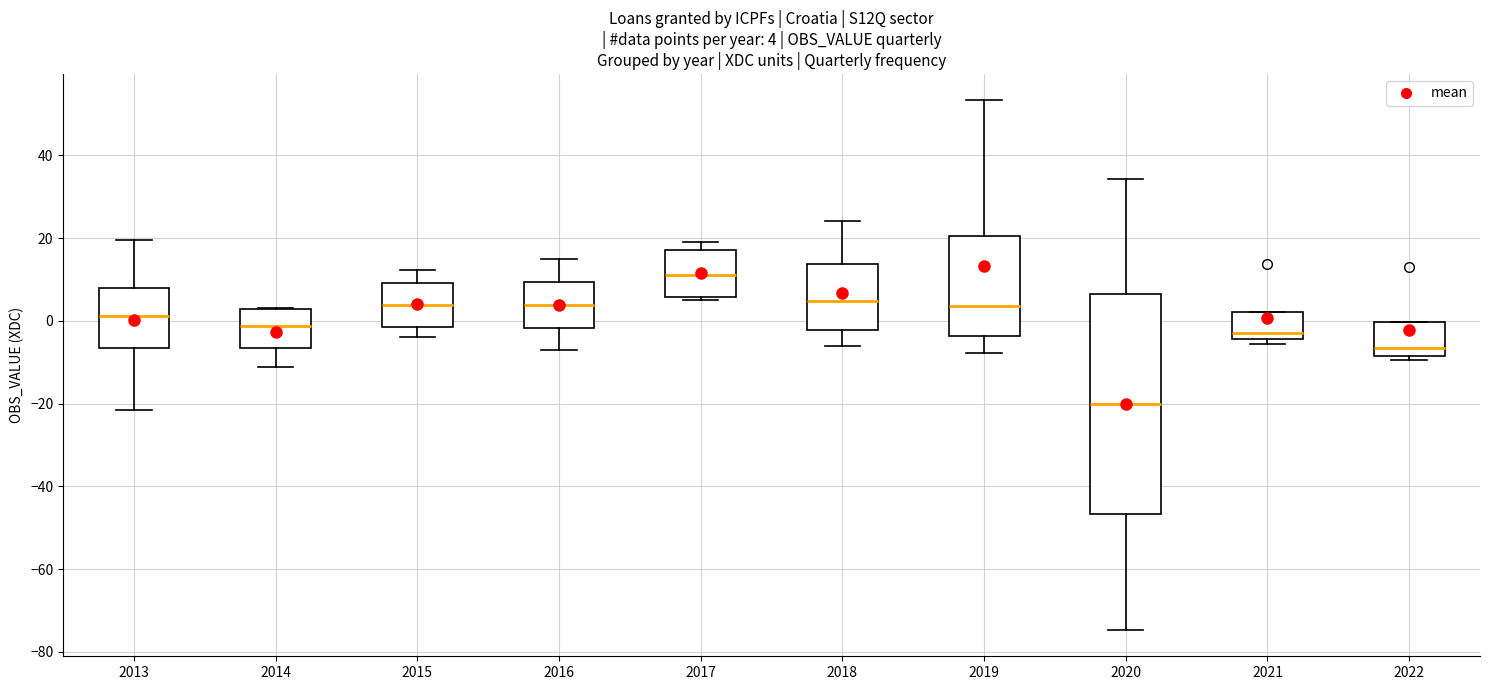

Which box has the lowest median line?

2020